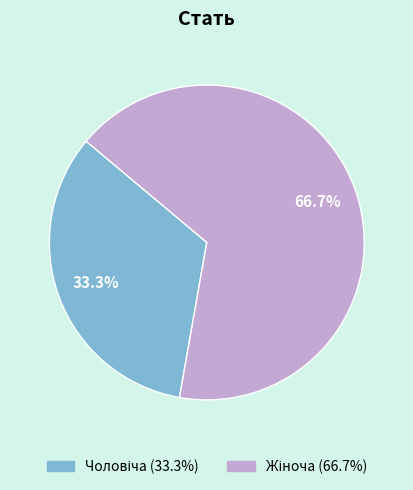

How many segments does this pie chart have?

2